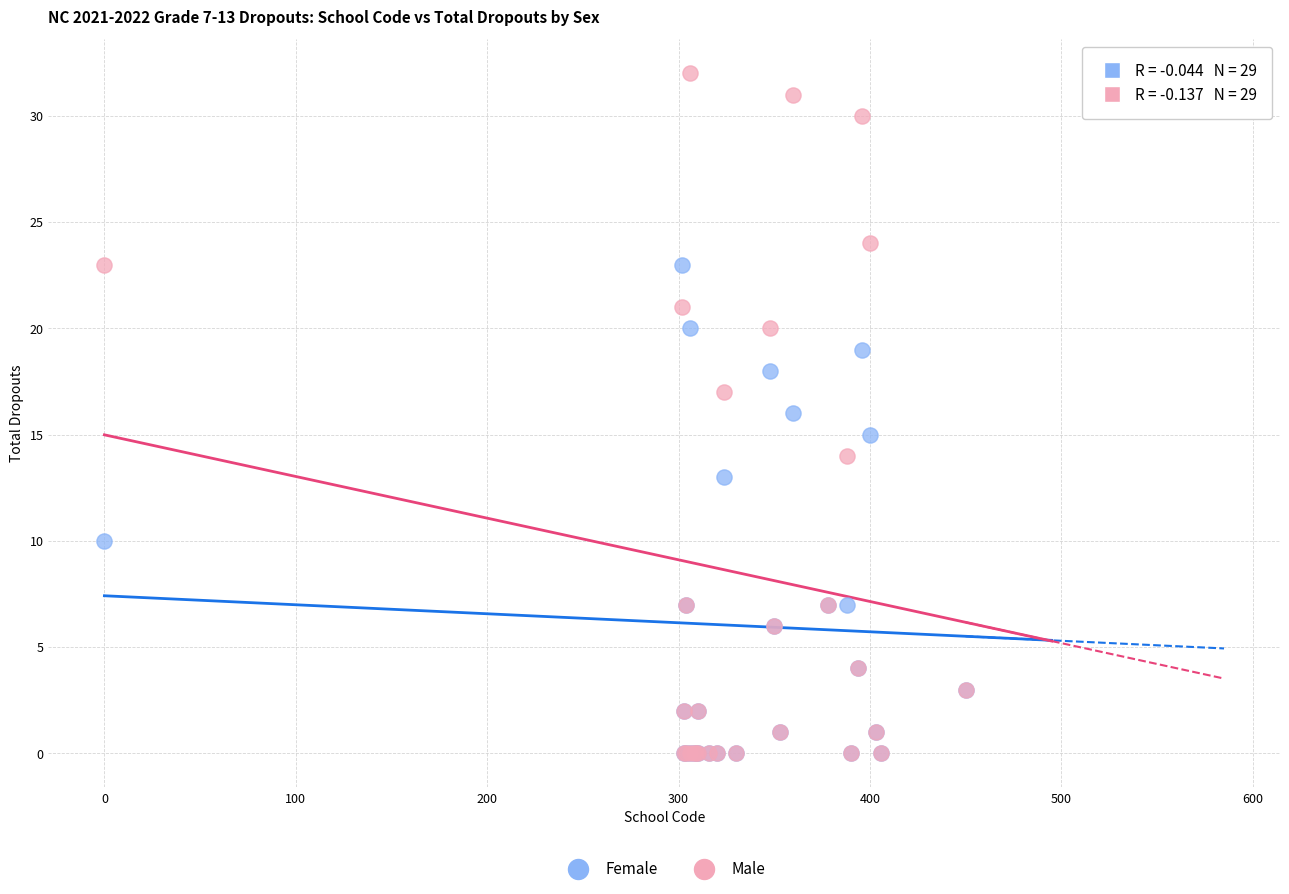

What are all the series names shown in the legend?

Female, Male